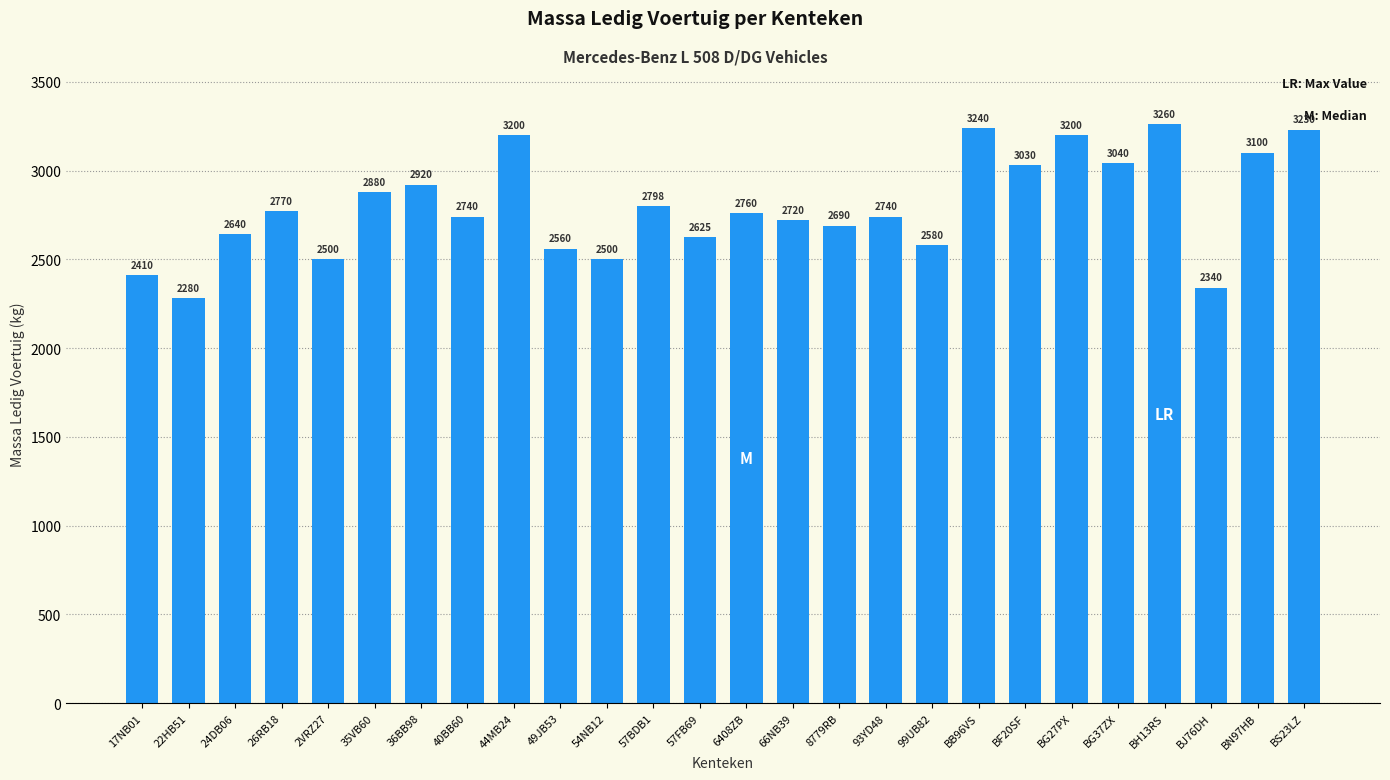

What is the difference between the maximum and minimum values?

980